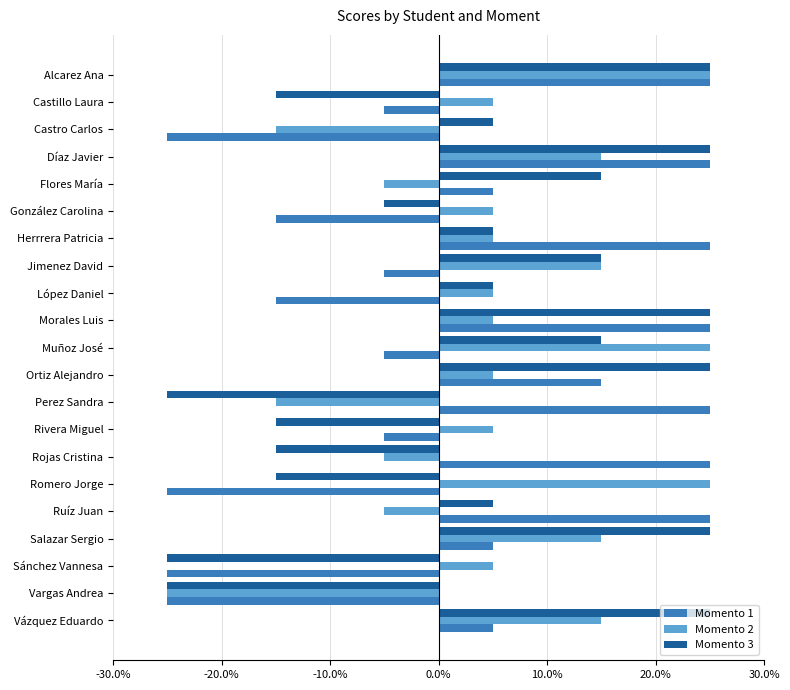

What are all the series names shown in the legend?

Momento 1, Momento 2, Momento 3